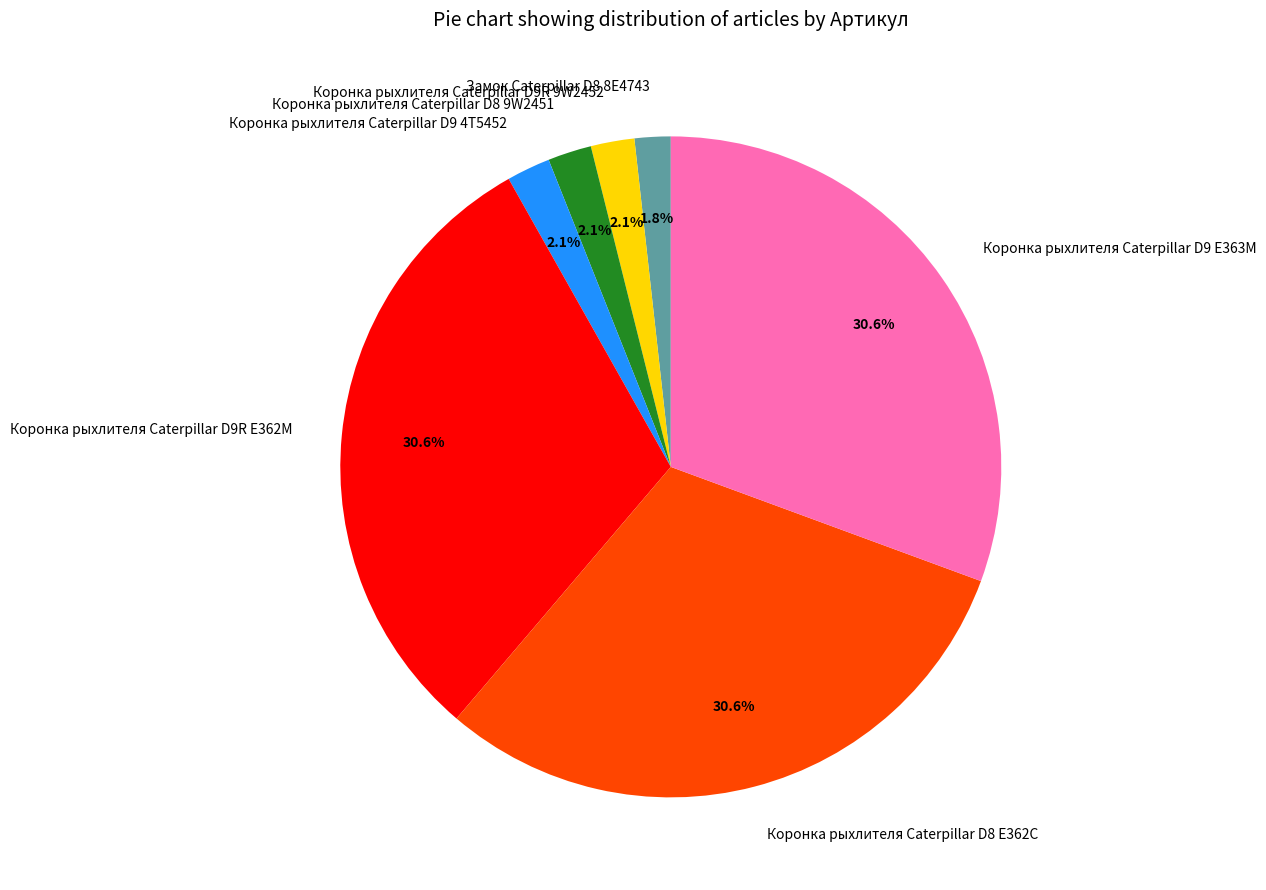

The Коронка рыхлителя Caterpillar D9R 9W2452 slice represents 12% of the pie. True or false?

False